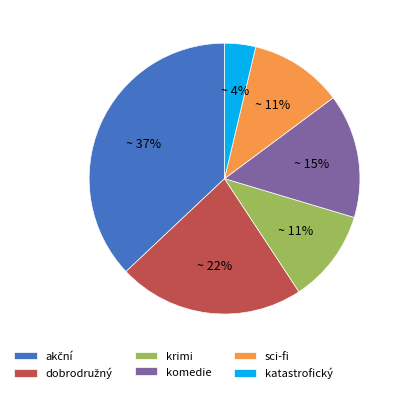

To the nearest percent, what percentage of the pie is katastrofický?

4%